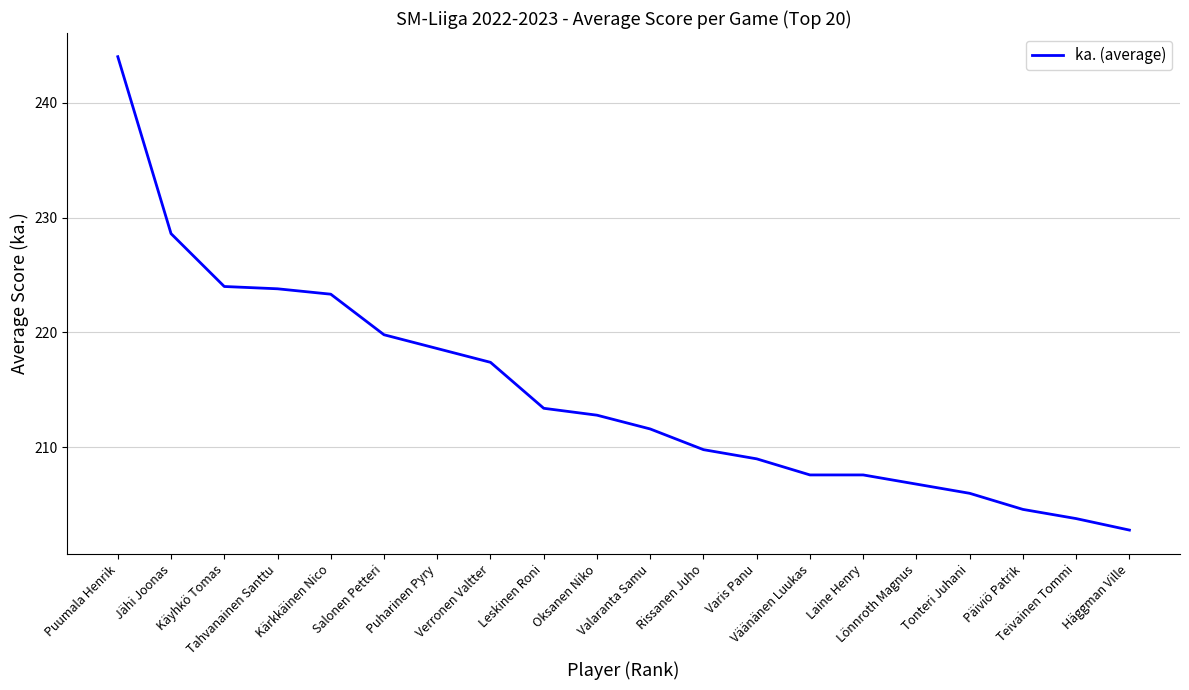

What is the minimum value shown in the chart?

202.8